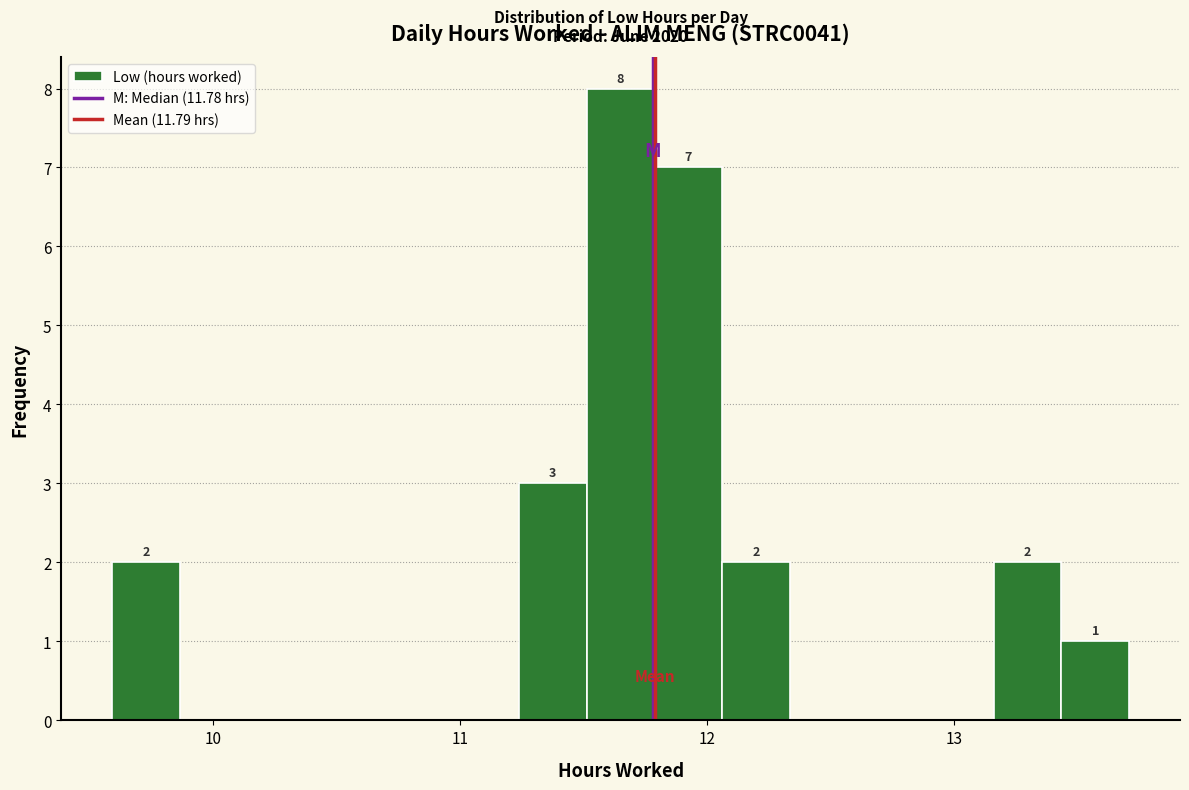

Around what value on the x-axis is the tallest bar? Give the approximate position of its centre, as read against the axis.

11.7